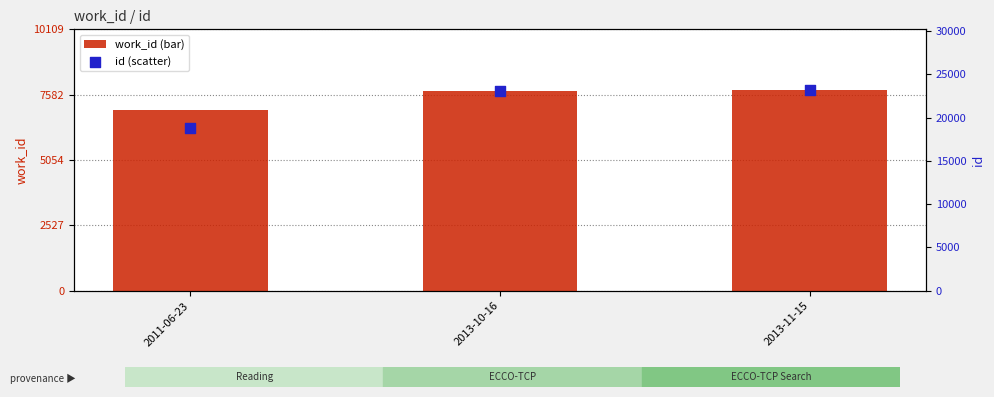

At which category is the sum across all series the highest?

2013-11-15